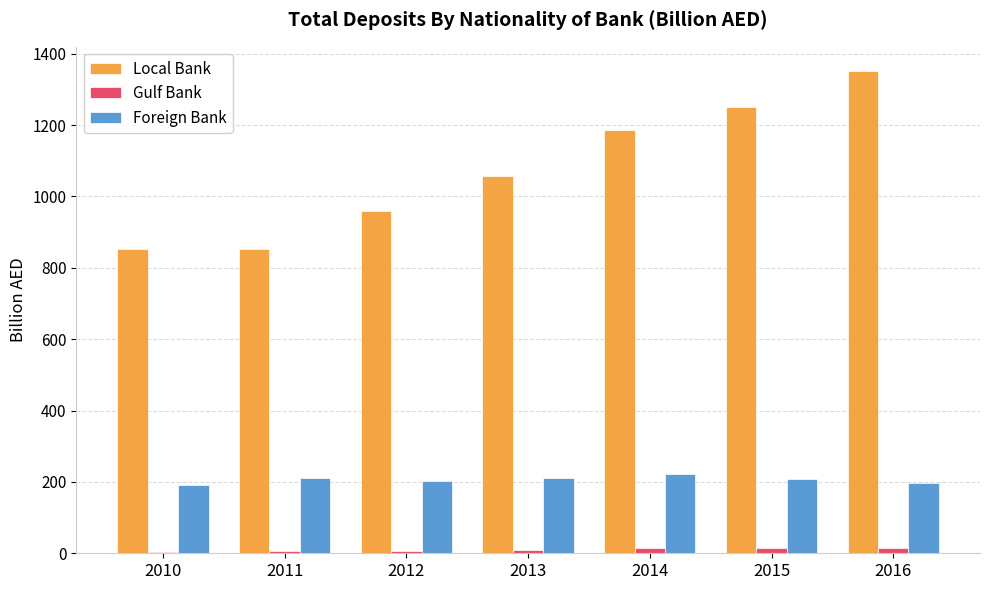

What are all the series names shown in the legend?

Local Bank, Gulf Bank, Foreign Bank